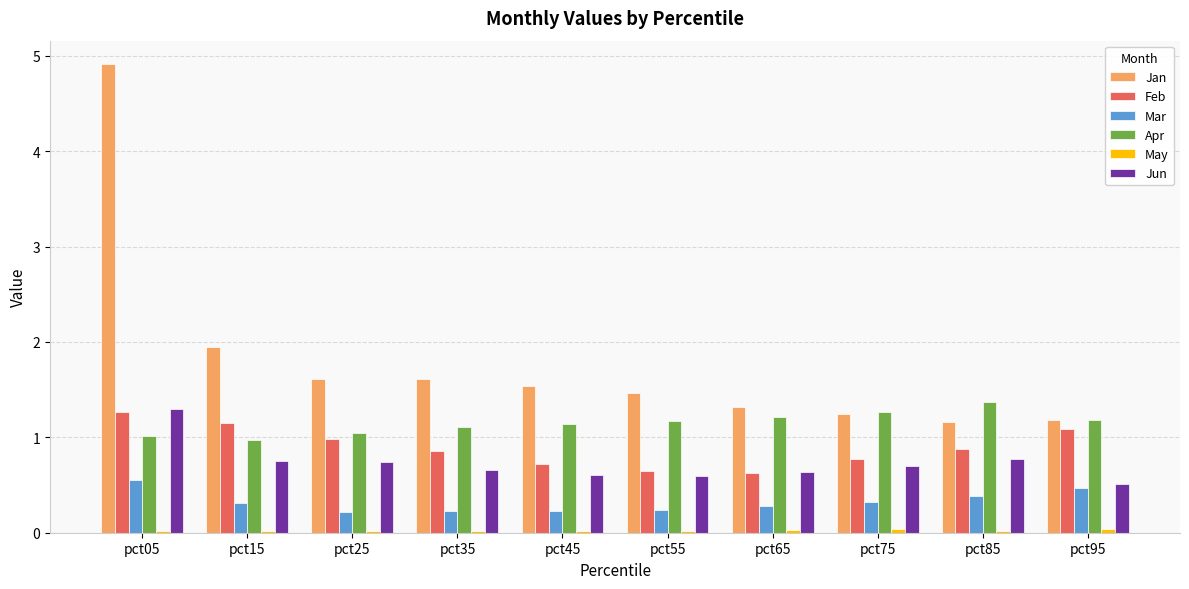

Which category has the highest value in the Jan series?

pct05